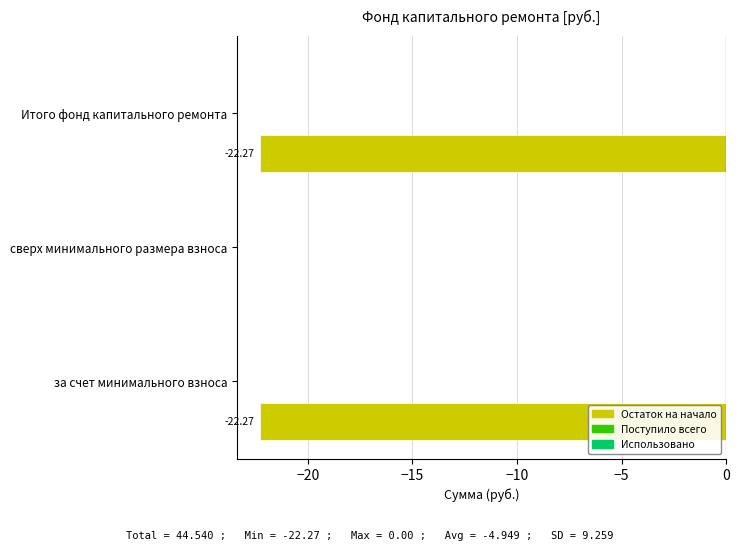

Are the bars grouped side by side (vs. stacked)?

No